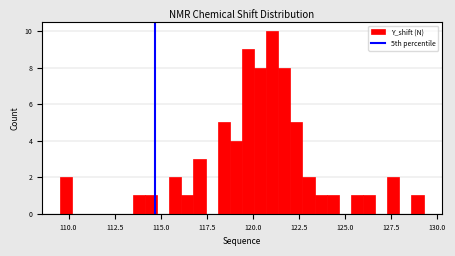

Around what value on the x-axis is the tallest bar? Give the approximate position of its centre, as read against the axis.

121.0